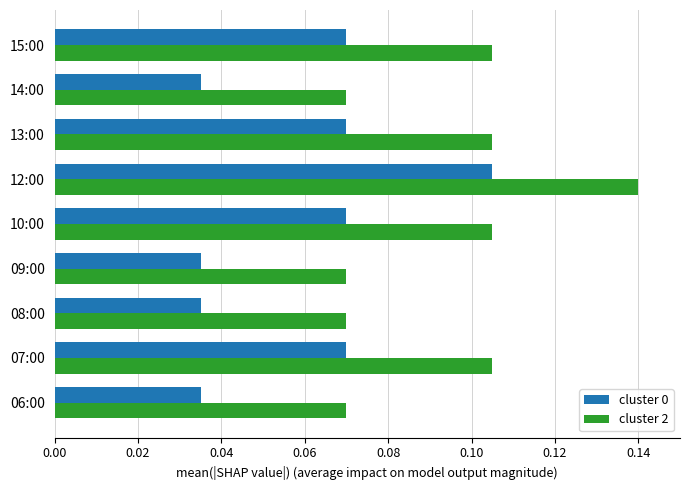

What is the sum of all cluster 0 values?

0.5